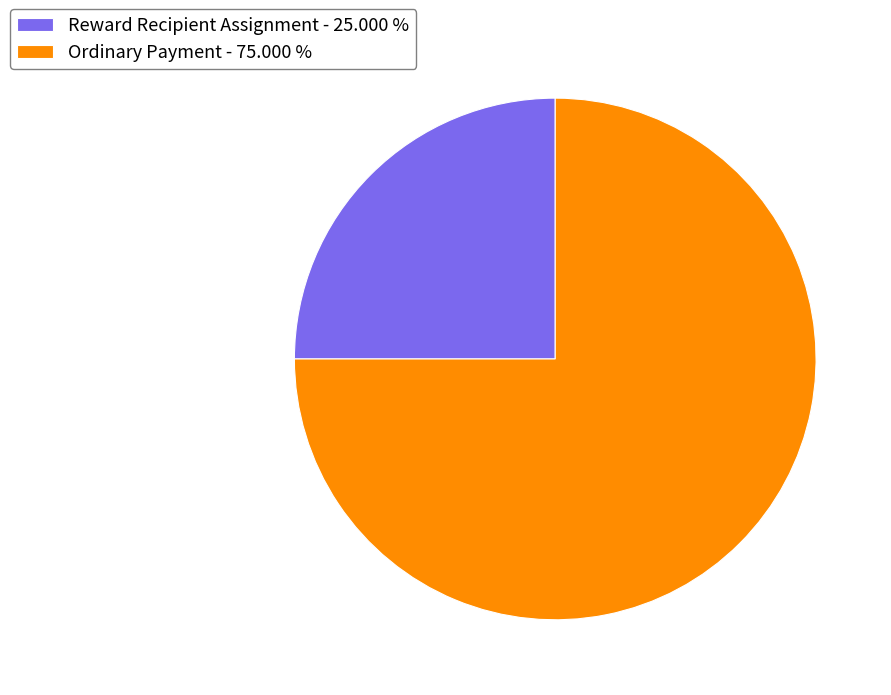

Rank the categories by value from lowest to highest.

Reward Recipient Assignment, Ordinary Payment